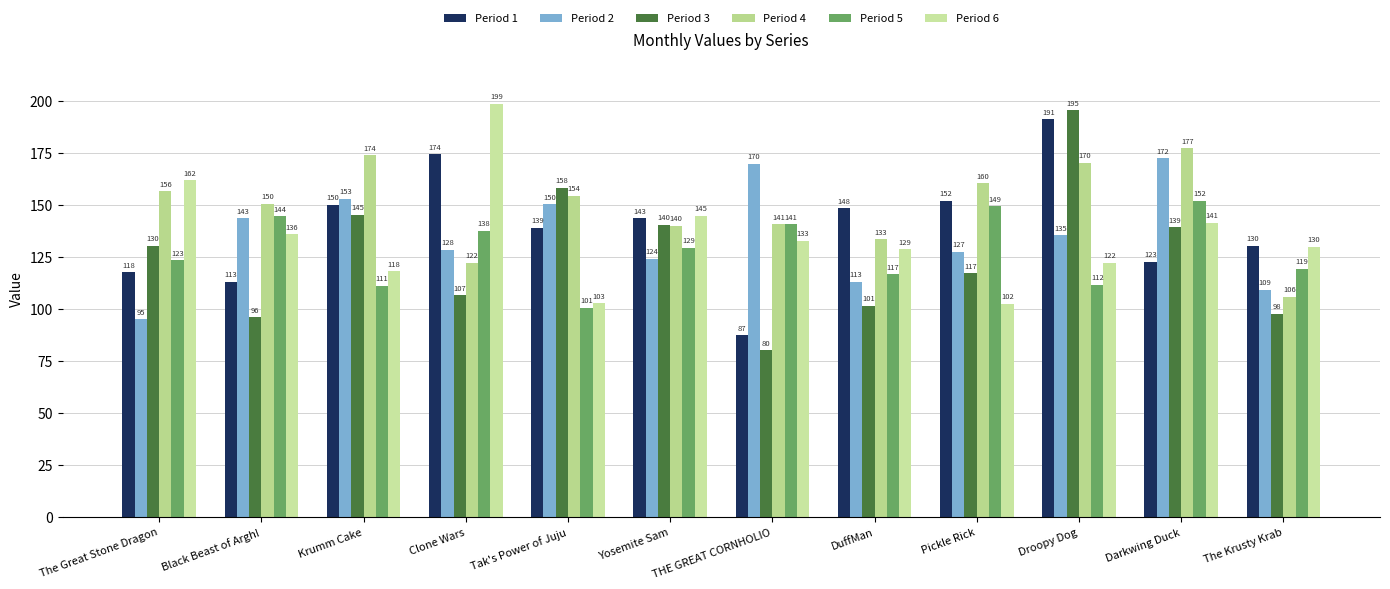

Are the bars horizontal?

No